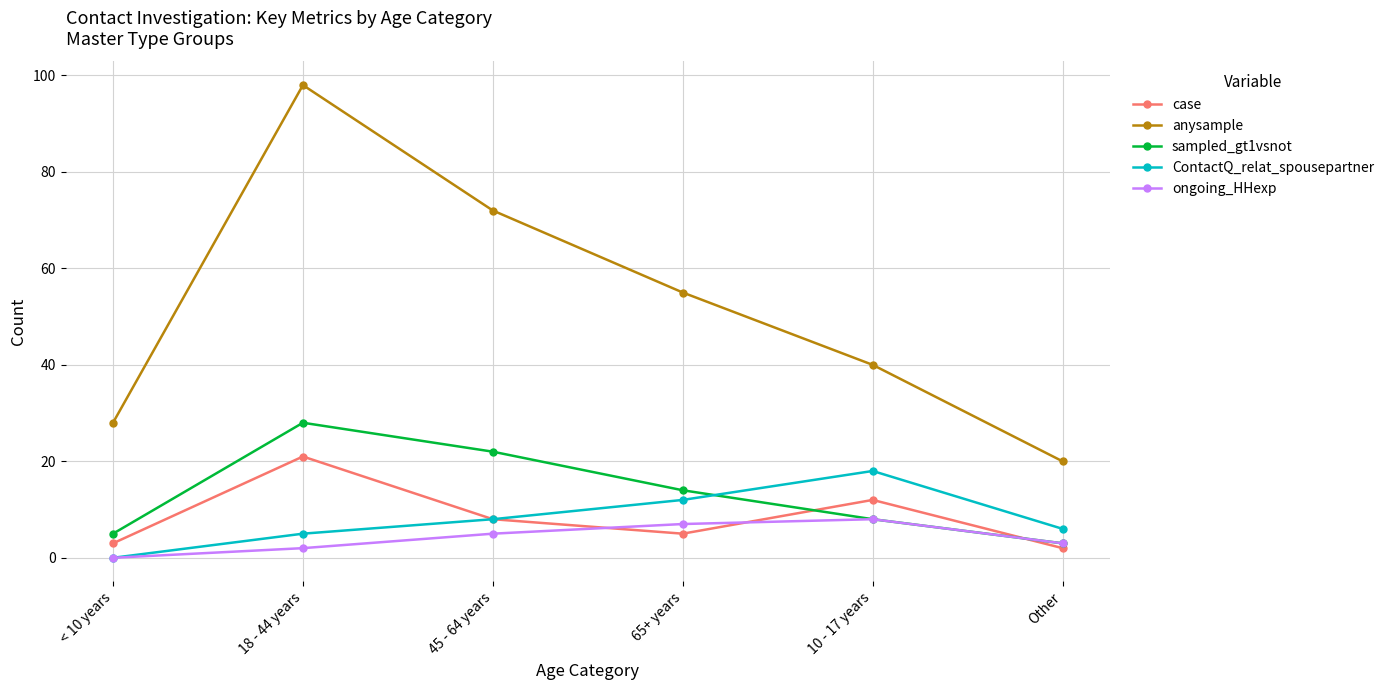

What is the difference between the second highest and minimum values in the case series?

10